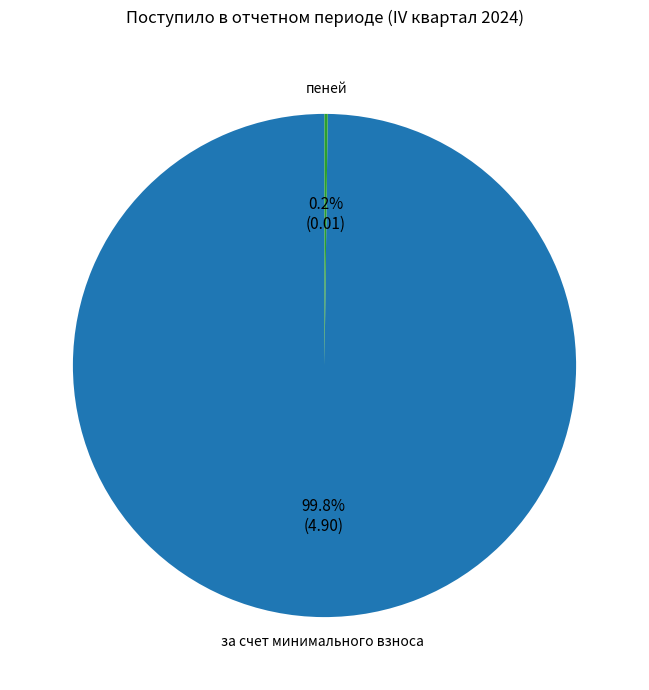

Does any single category account for the majority?

Yes